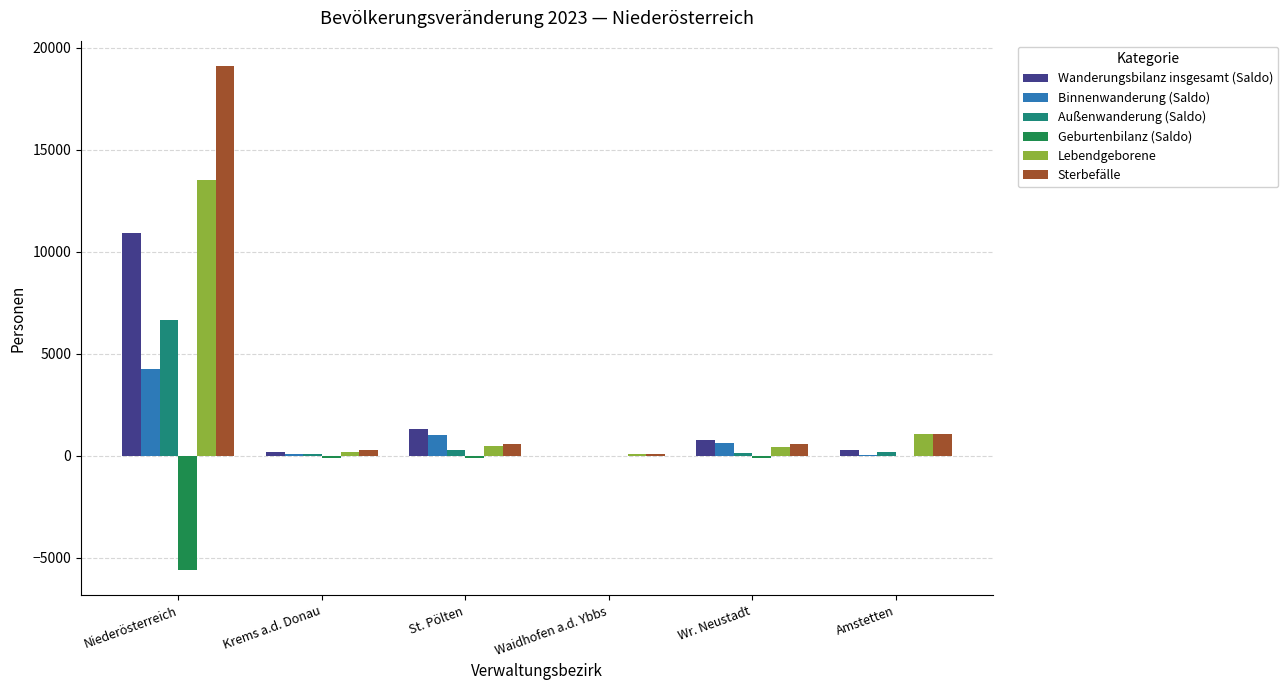

Are the bars horizontal?

No